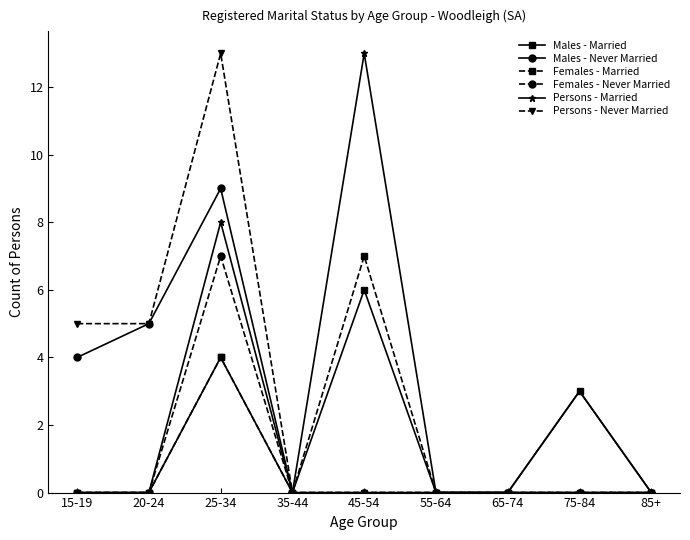

At which category is the sum across all series the highest?

25-34